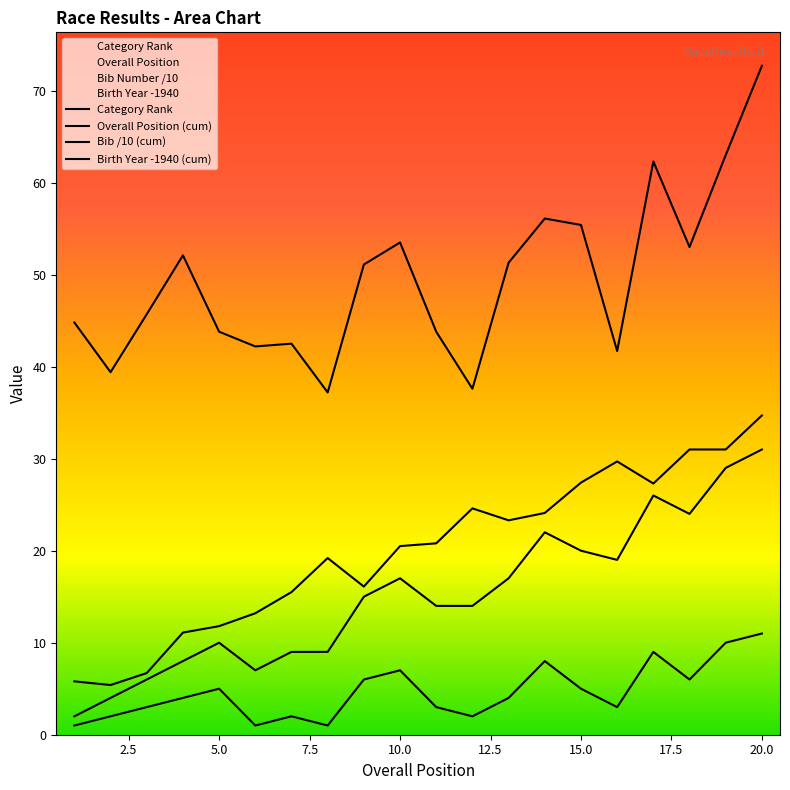

True or false: Category Rank and Overall Position (cum) intersect in this chart.

False